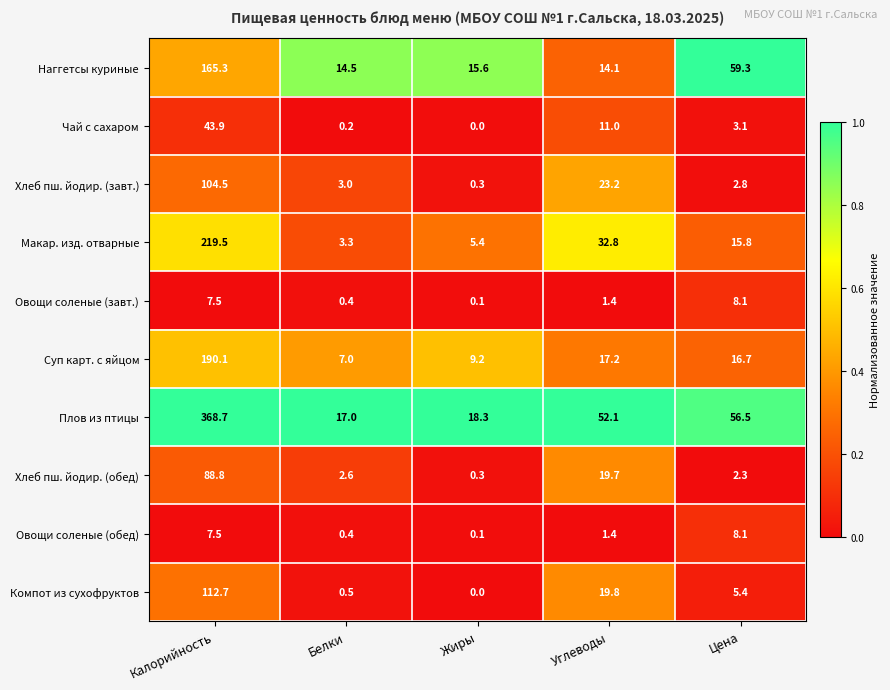

Which series has the largest total across all categories?

Плов из птицы